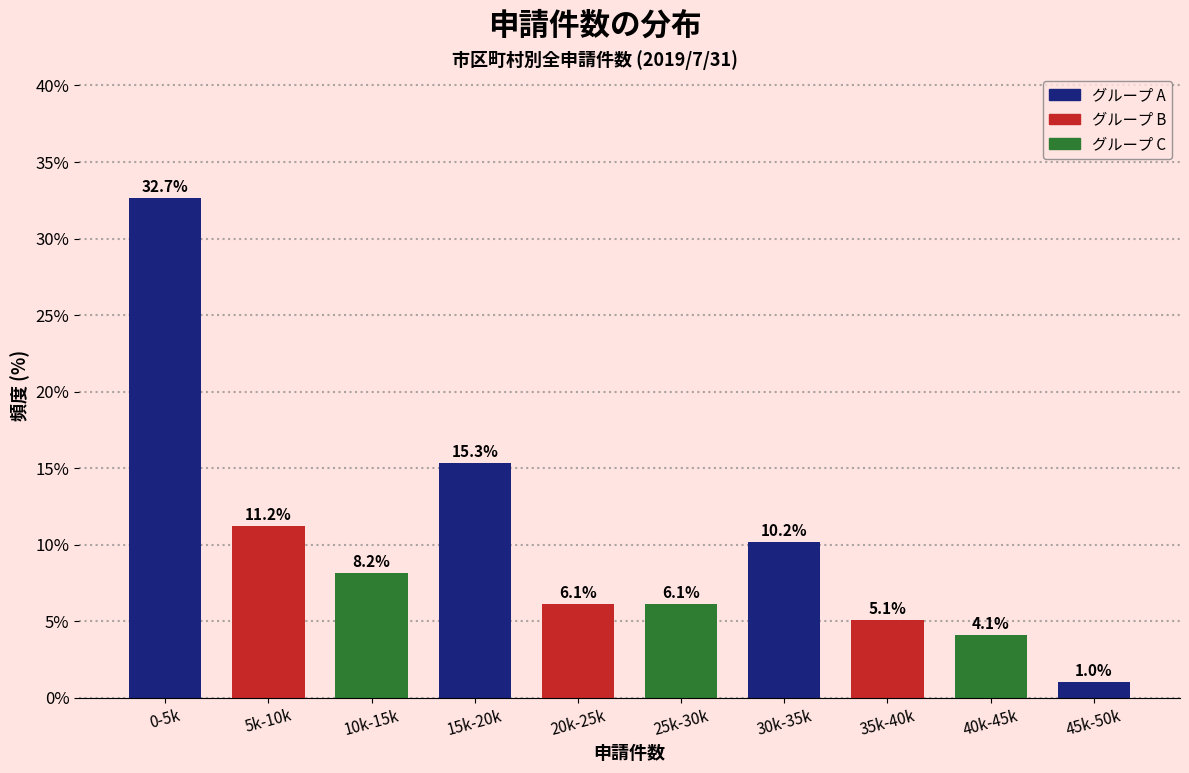

Reading left to right, extract all data points from this chart.

32.7	11.2	8.2	15.3	6.1	6.1	10.2	5.1	4.1	1.0